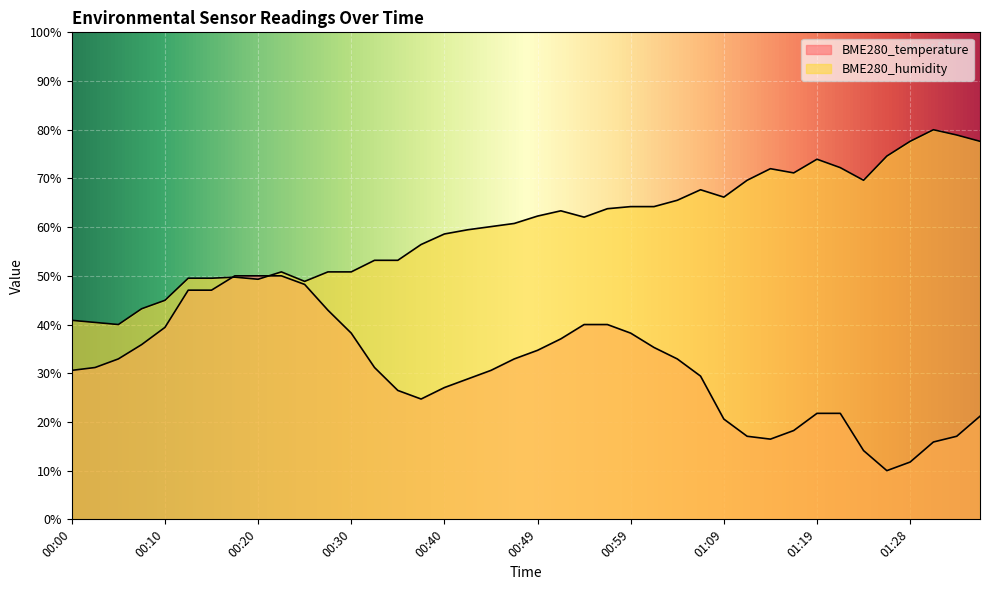

How many times do BME280_temperature and BME280_humidity cross each other?

2